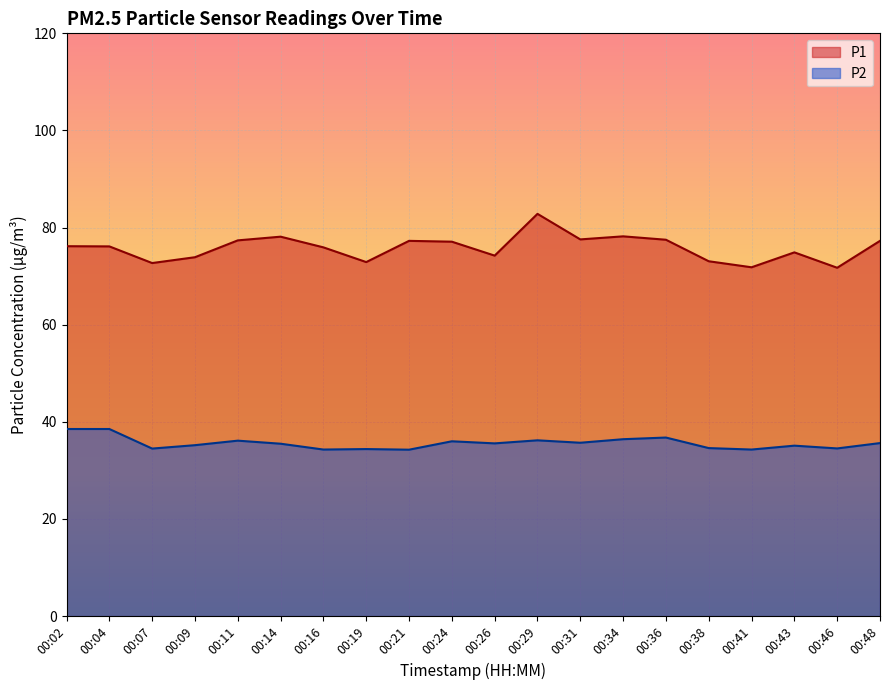

Reading left to right, what are all the values shown in this chart?

P1: 00:02=76.2	00:04=76.1	00:07=72.7	00:09=73.9	00:11=77.4	00:14=78.1	00:16=75.9	00:19=72.9	00:21=77.3	00:24=77.1	00:26=74.2	00:29=82.8	00:31=77.6	00:34=78.2	00:36=77.5	00:38=73.1	00:41=71.8	00:43=74.9	00:46=71.7	00:48=77.3
P2: 00:02=38.5	00:04=38.5	00:07=34.5	00:09=35.2	00:11=36.1	00:14=35.5	00:16=34.3	00:19=34.4	00:21=34.3	00:24=36.0	00:26=35.6	00:29=36.2	00:31=35.7	00:34=36.4	00:36=36.8	00:38=34.6	00:41=34.3	00:43=35.1	00:46=34.5	00:48=35.6